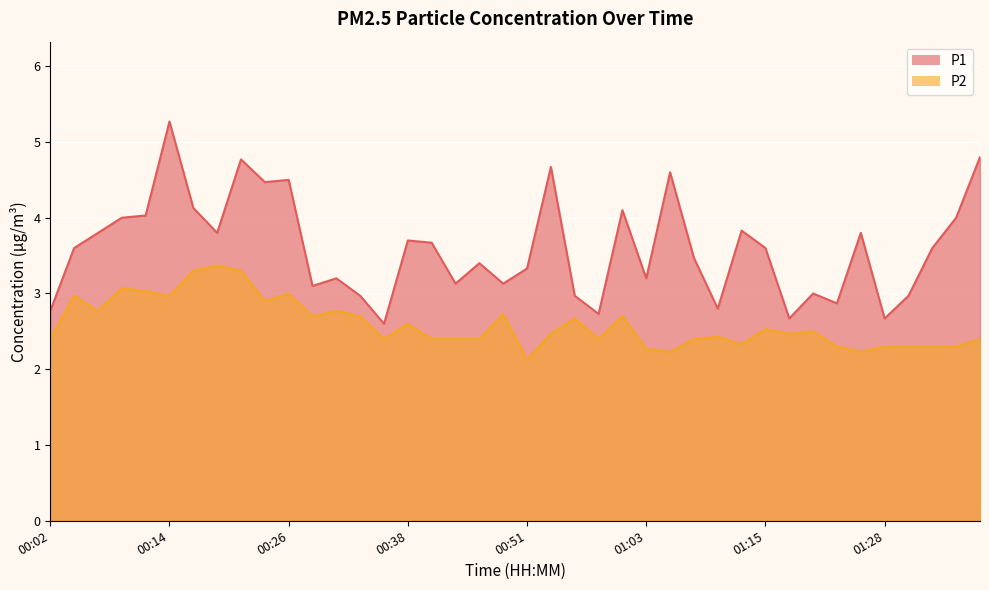

How many values in the P1 series exceed 3?

29